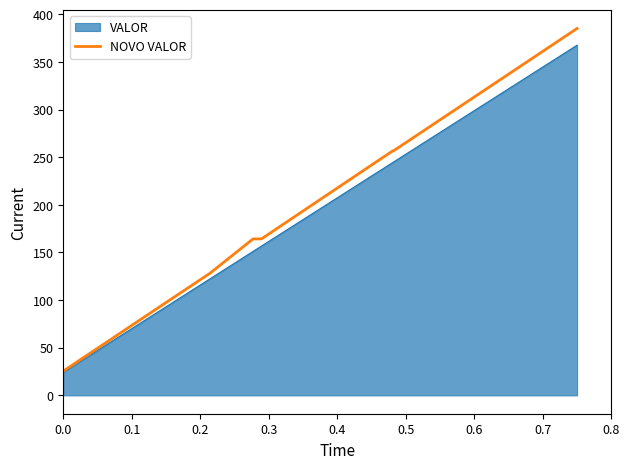

Which series has the largest range (max minus min)?

NOVO VALOR